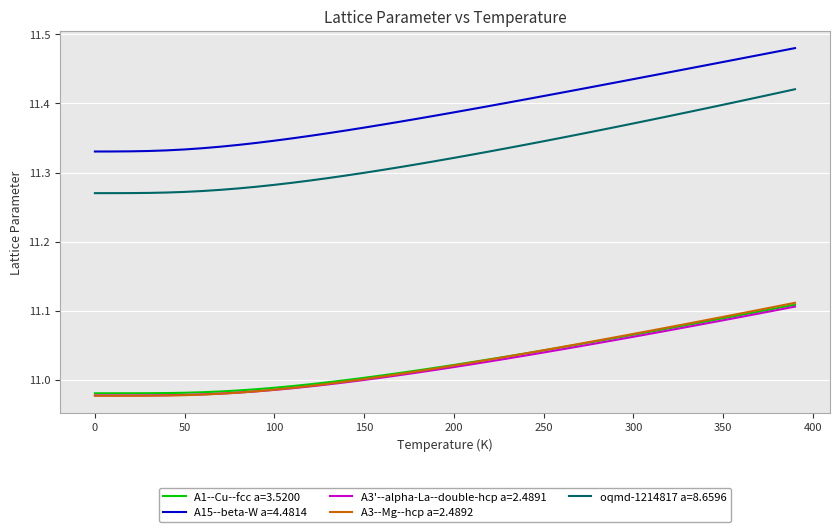

True or false: A15--beta-W a=4.4814 and oqmd-1214817 a=8.6596 cross at least once.

False